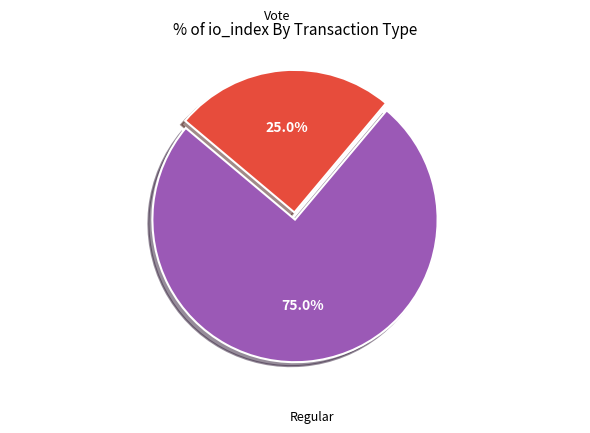

How many slices are in this pie chart?

2